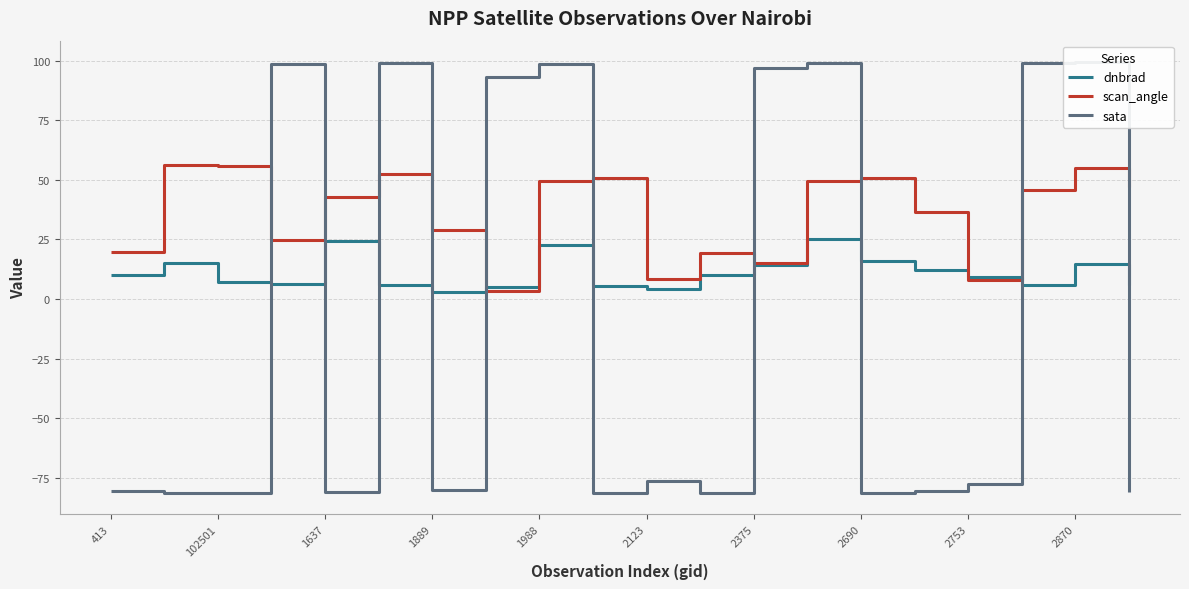

The value of dnbrad at 2690 is 15.8. True or false?

True